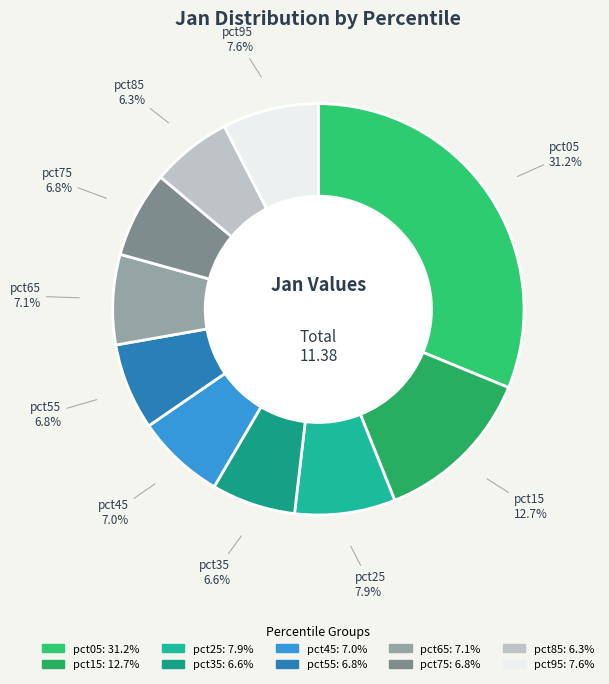

How many slices are in this pie chart?

10